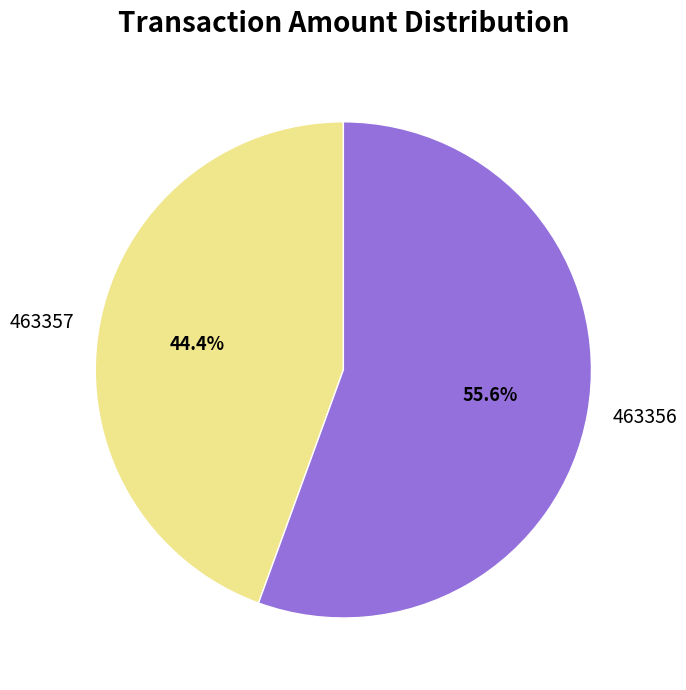

Does any single category account for the majority?

Yes